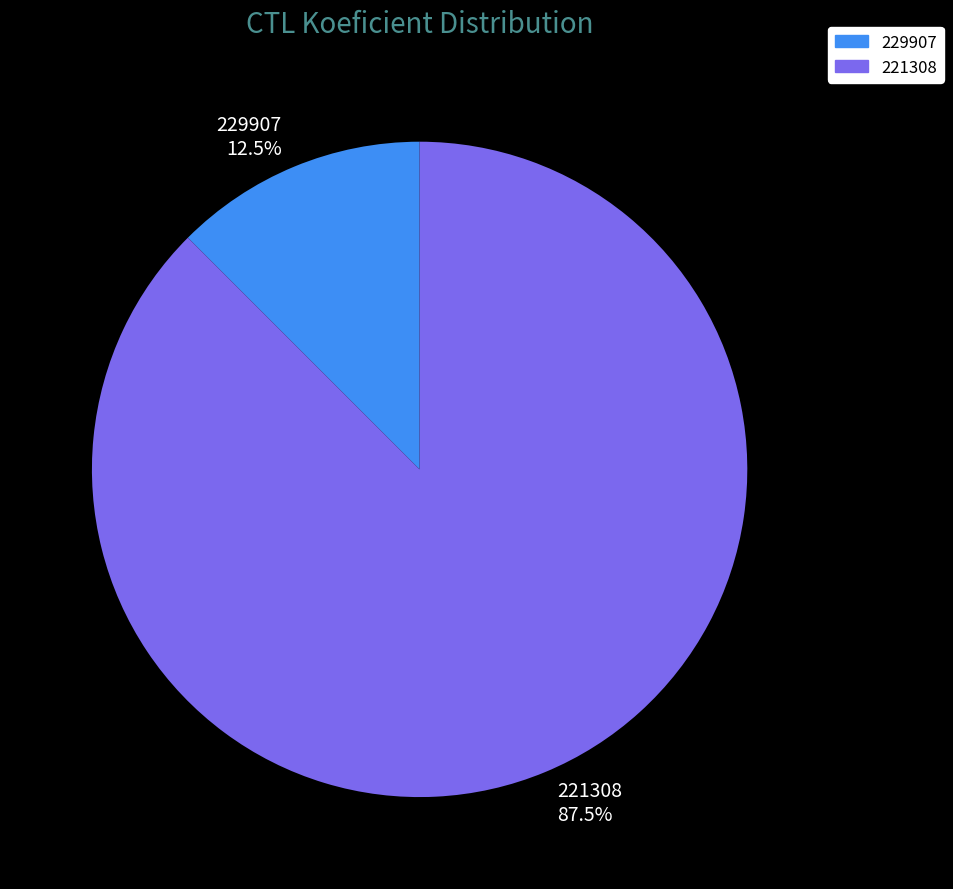

Combined, what portion of the pie is 229907 and 221308?

100.0%